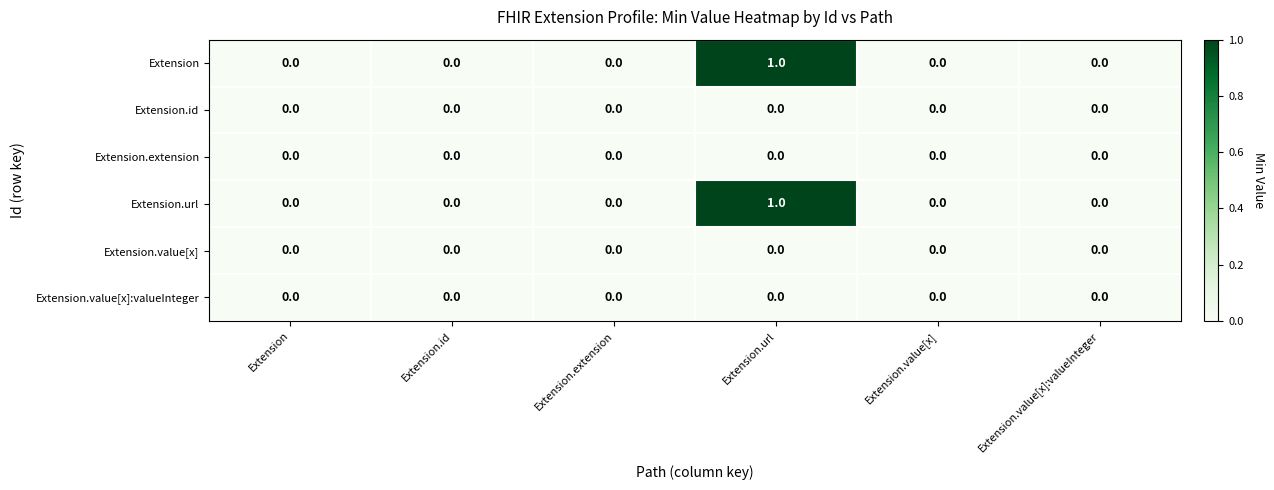

At which category is the sum across all series the highest?

Extension.url